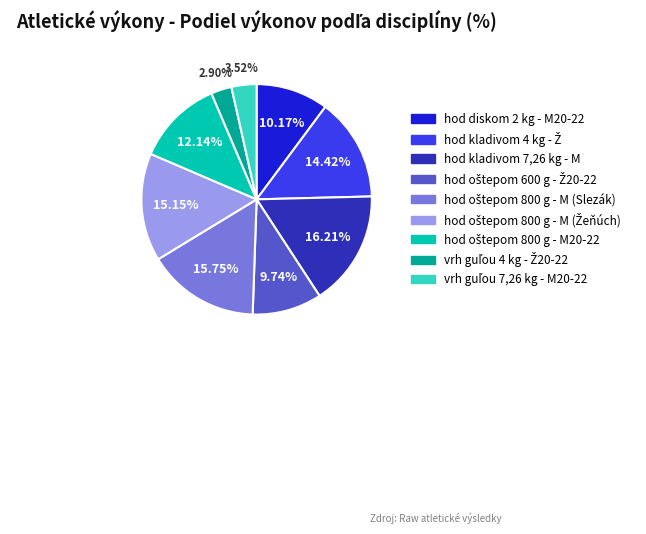

Does any single category account for the majority?

No